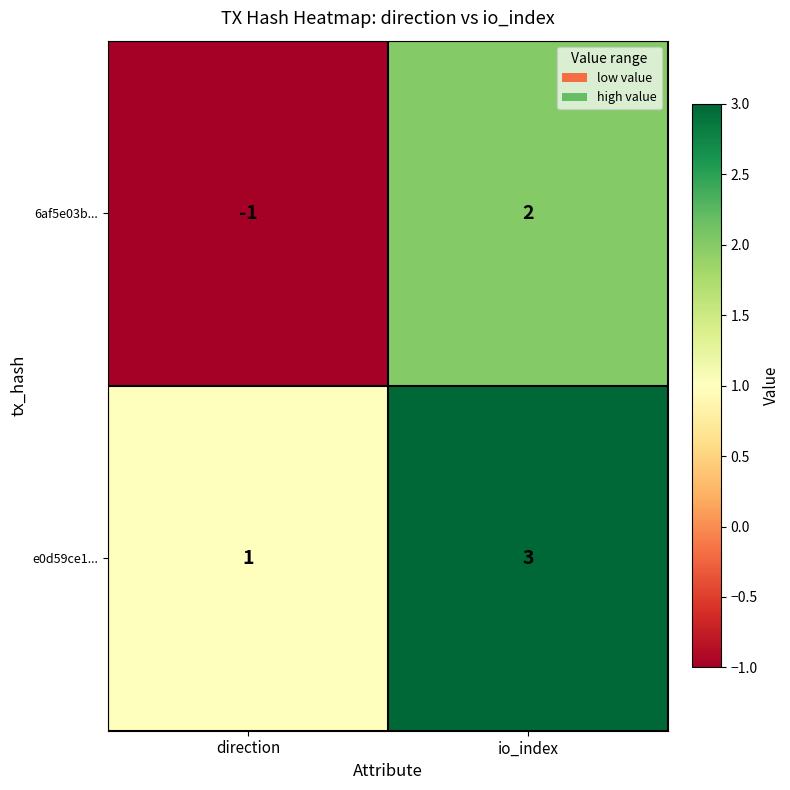

Where is 6af5e03b... nearest to the value 0?

direction